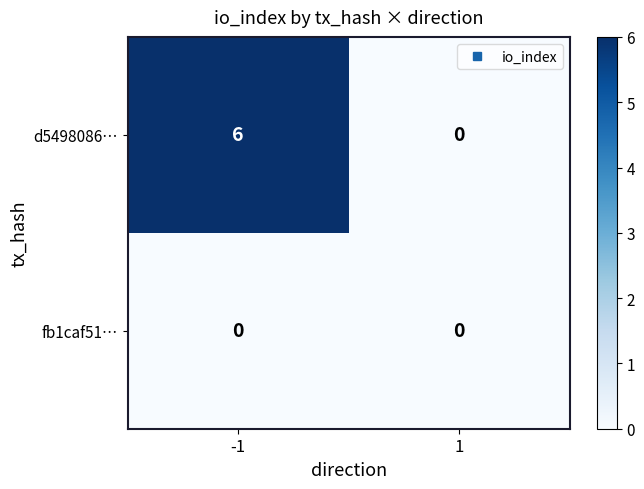

What is the difference between the d5498086… values at -1 and 1?

6